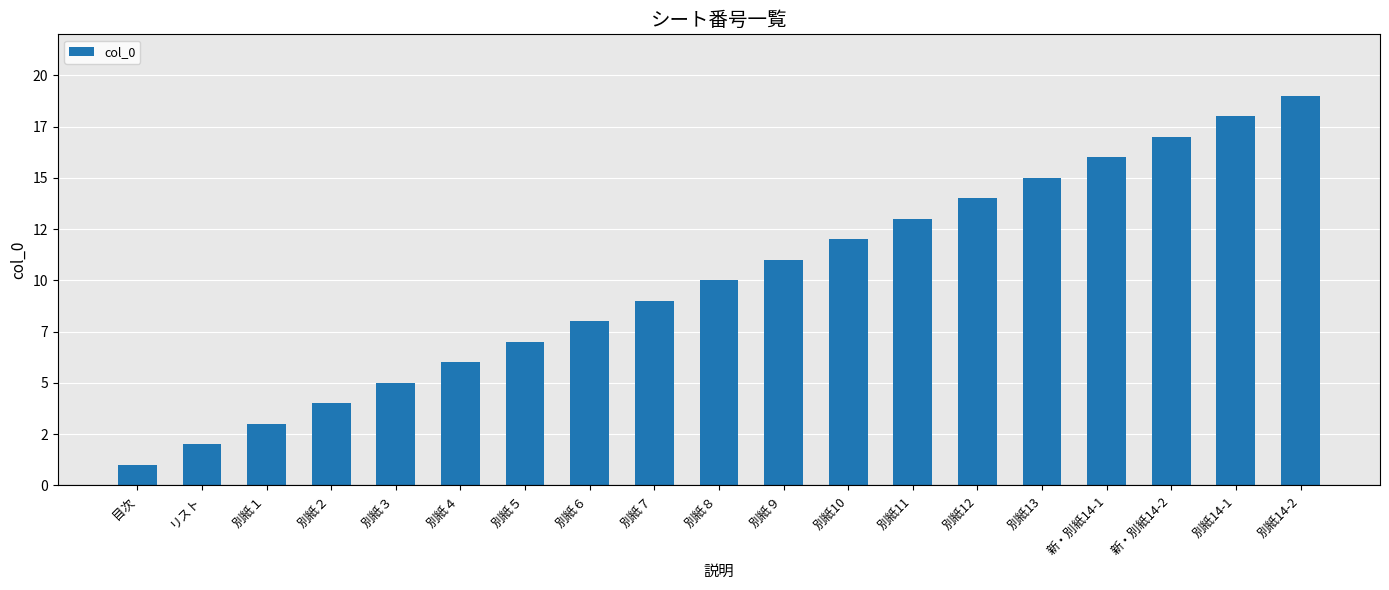

What is the greatest value displayed?

19